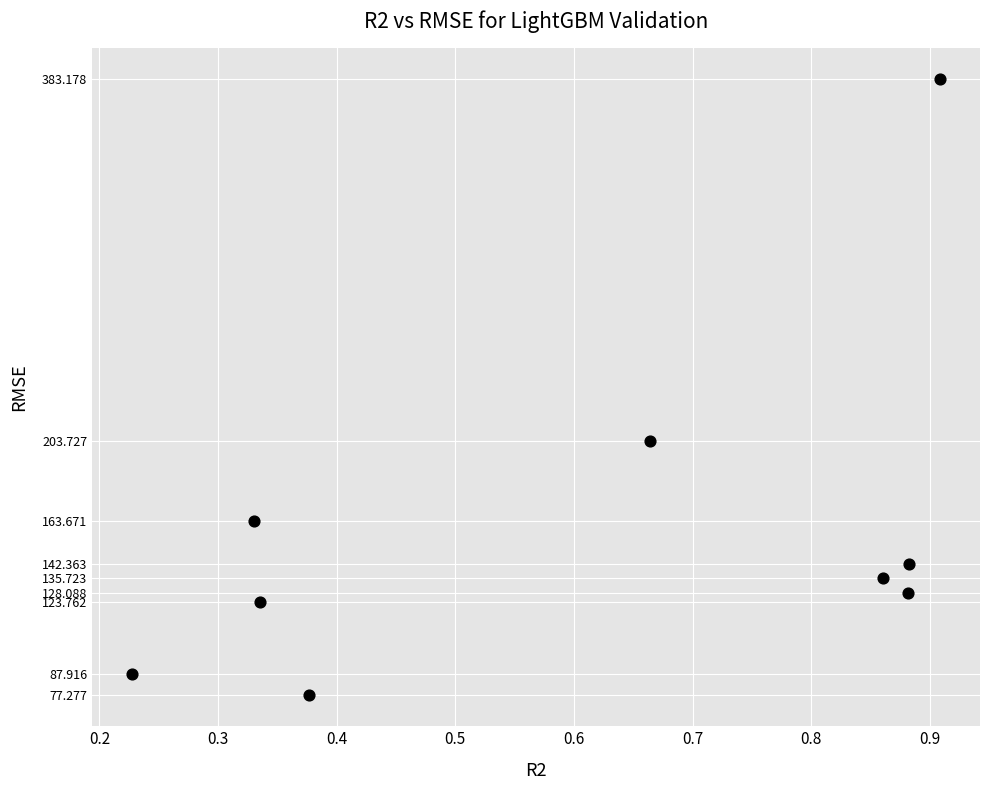

What is the range of X values (max minus min)?

0.7